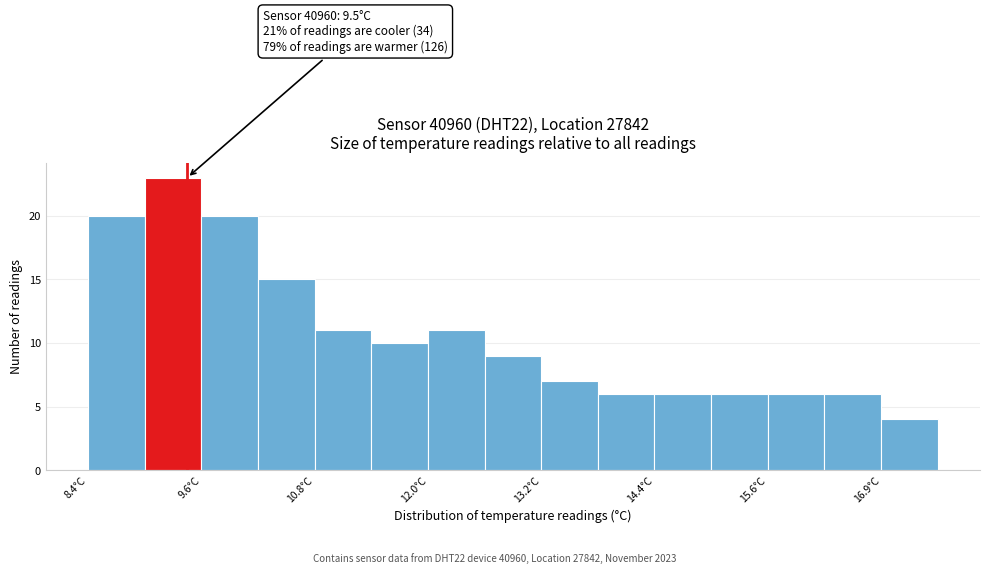

Around what value on the x-axis is the tallest bar? Give the approximate position of its centre, as read against the axis.

9.4